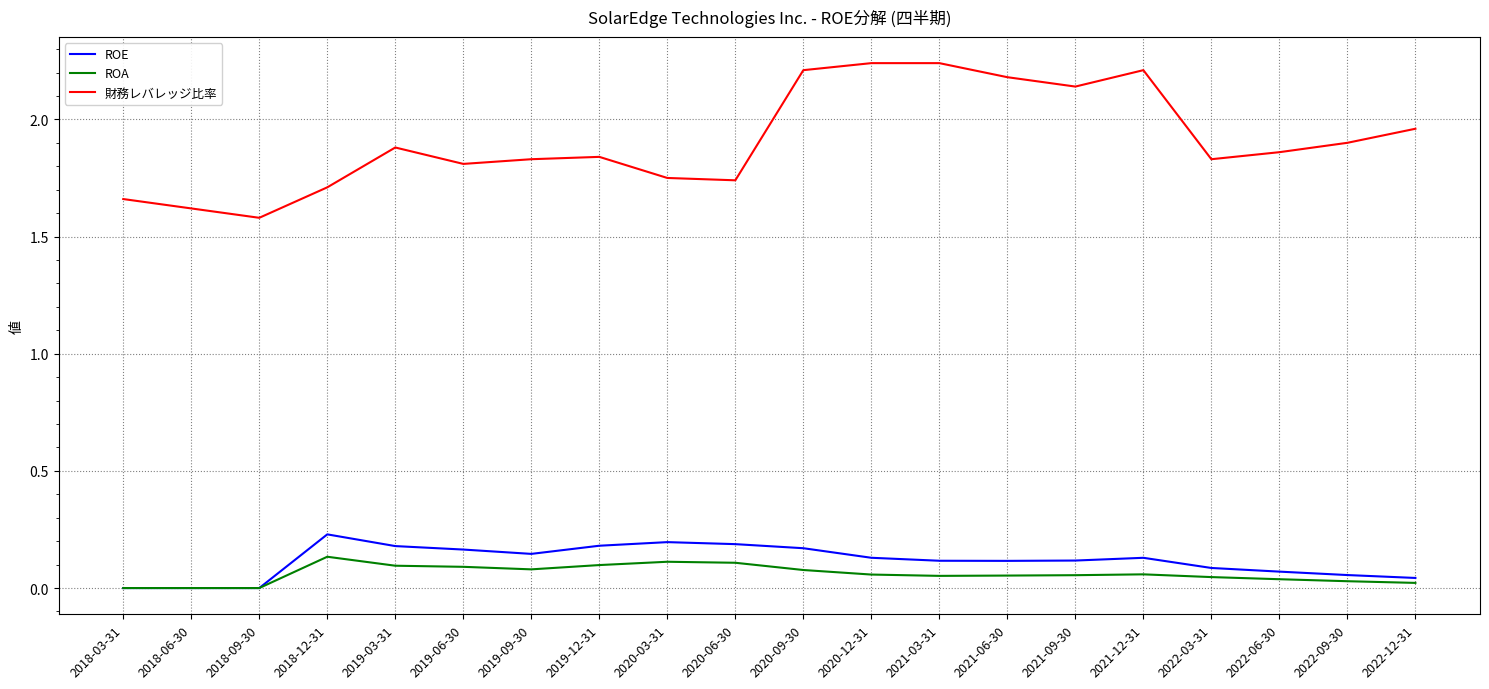

What position from the right is 2018-12-31?

17